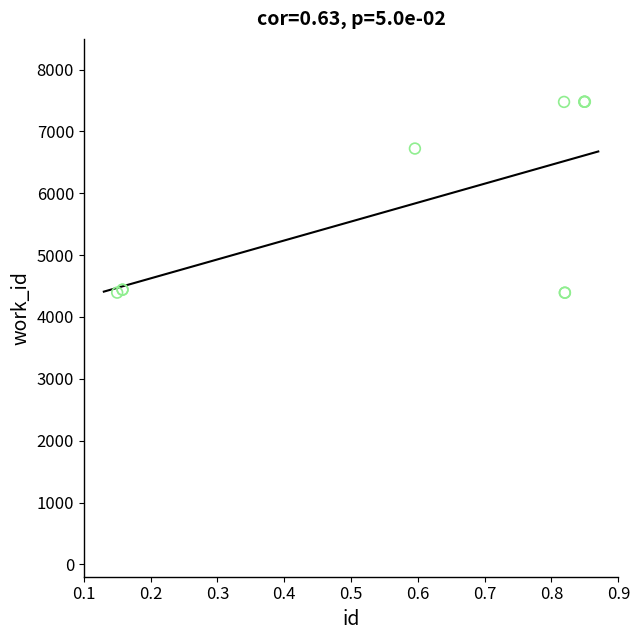

What Y value in the scatter plot is closest to 5937?

6724